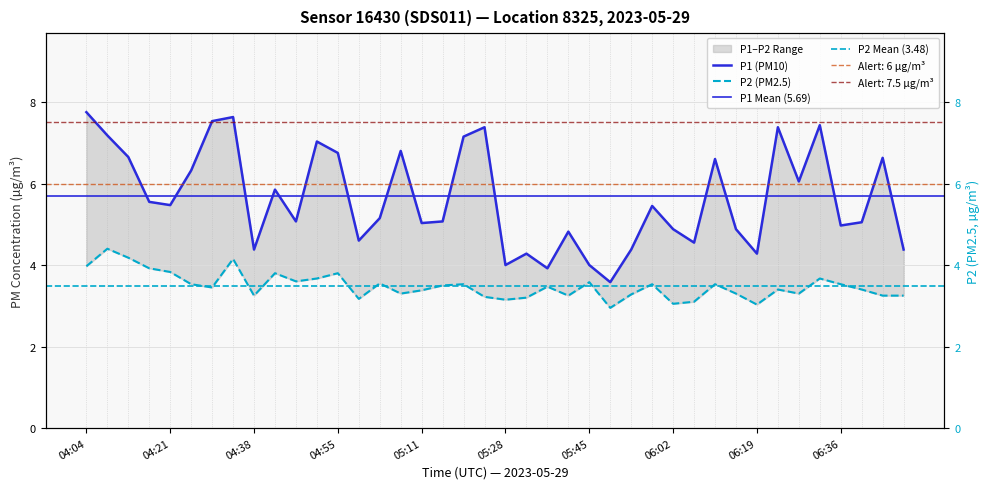

The P2 (PM2.5) series shows 3.2 at 05:41. True or false?

True